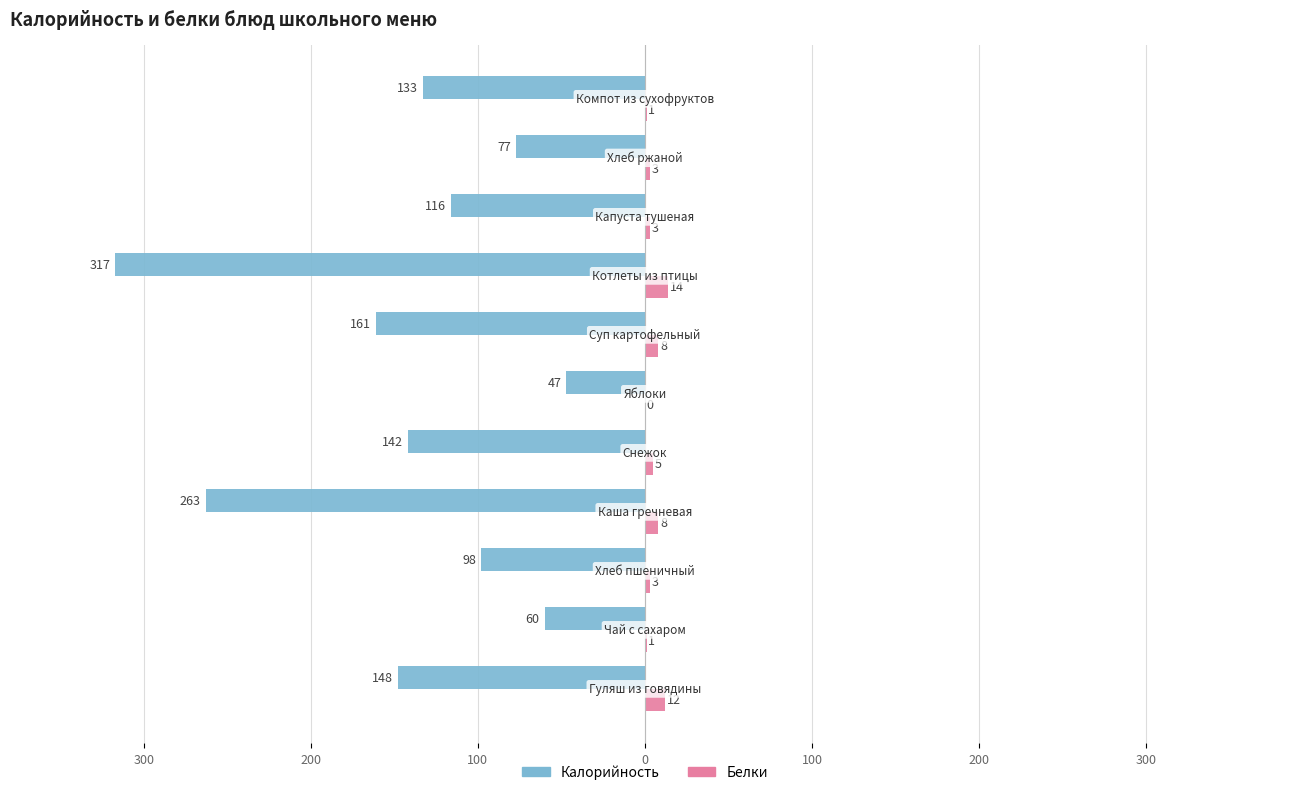

What is the difference between the second highest and minimum values in the Белки series?

12